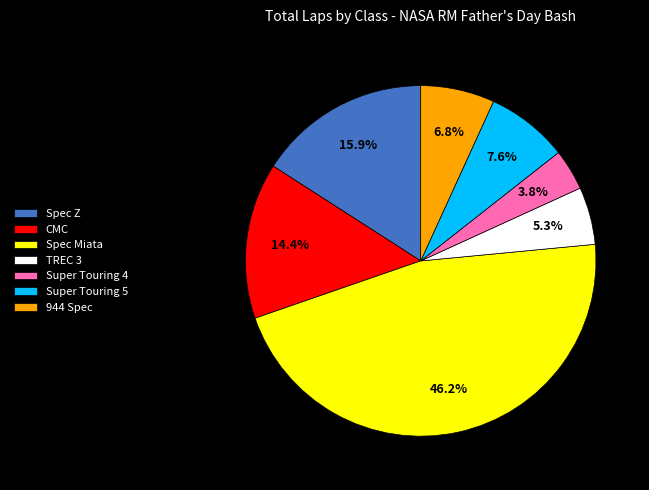

What is the ratio of the value at Spec Z to the value at Super Touring 5?

2.1